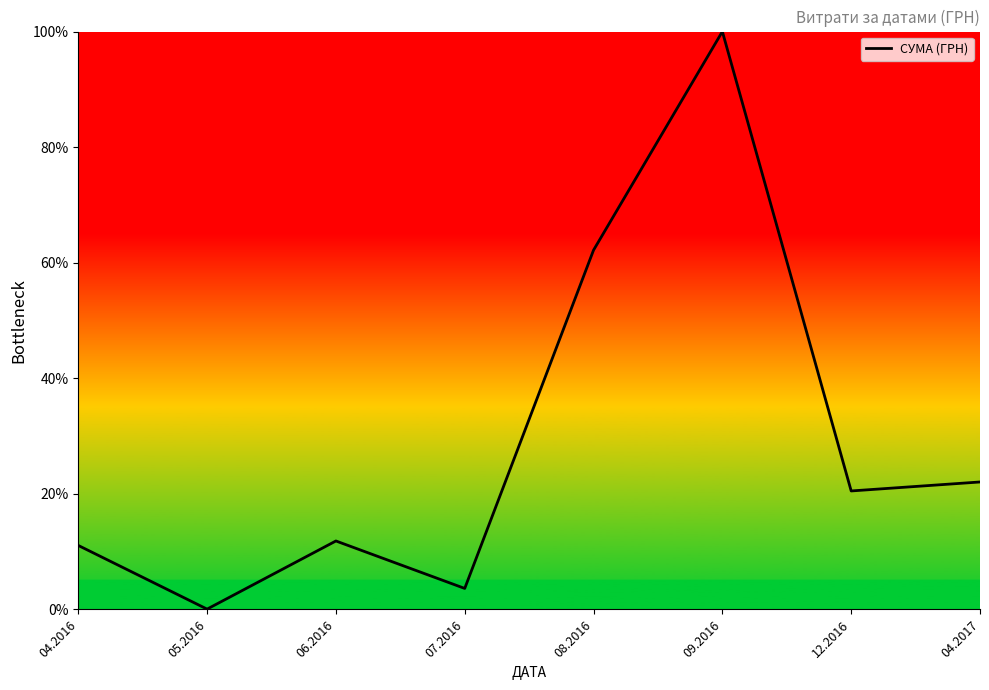

Which category has the lowest value across all series?

05.2016